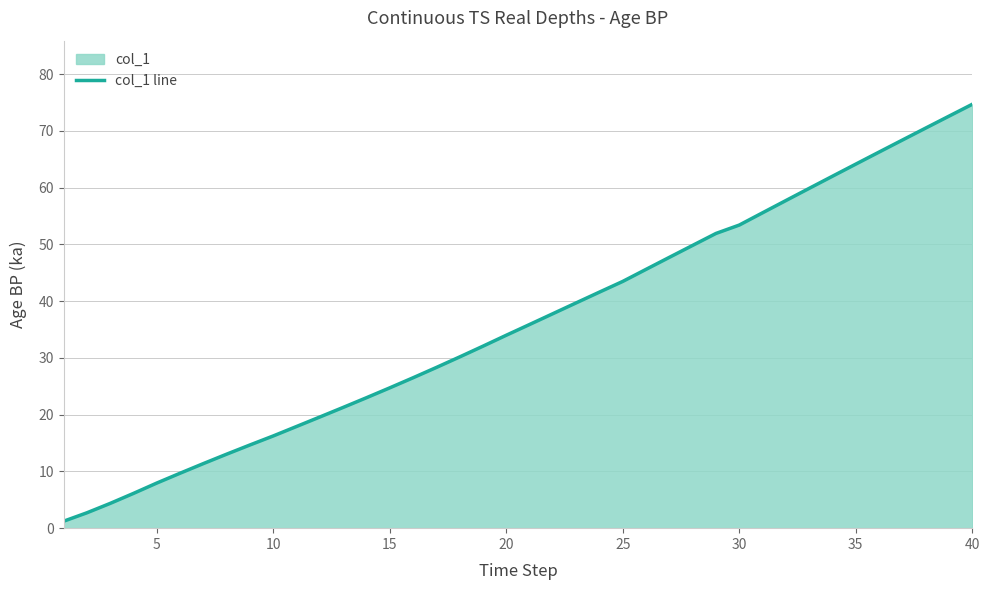

Which label corresponds to the largest value in the chart?

40